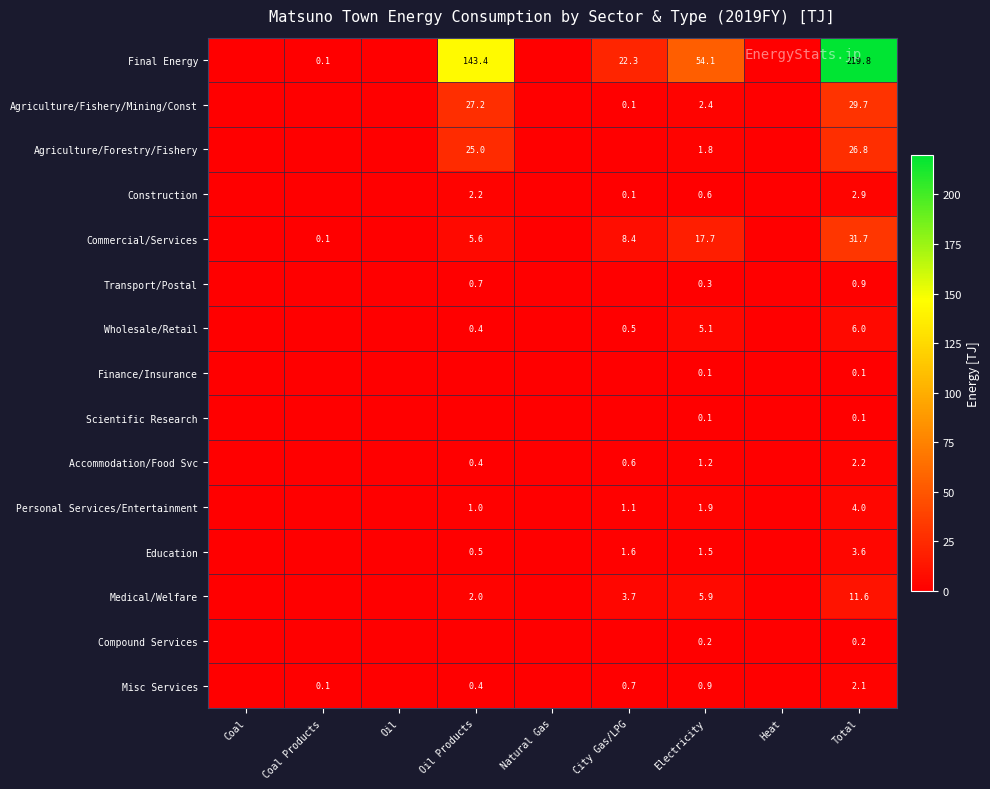

Is it true that Construction equals 2.2 at Oil Products?

True